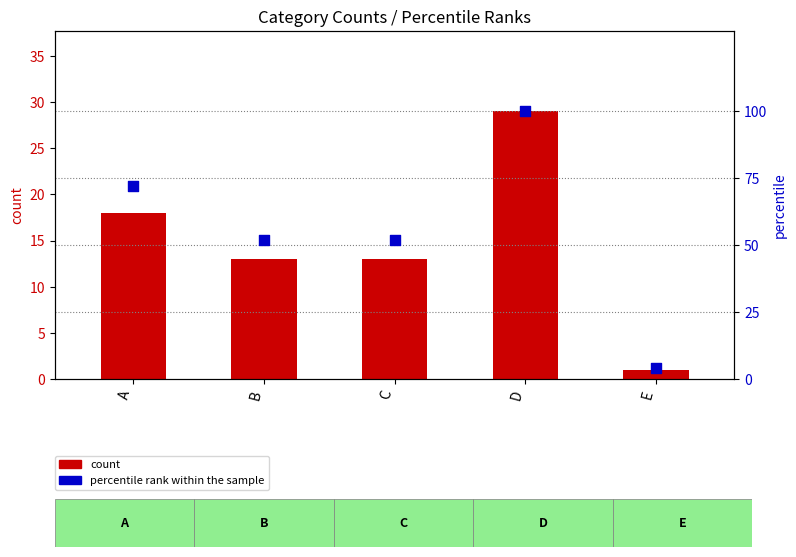

Which series contains the highest Y value?

percentile rank within the sample